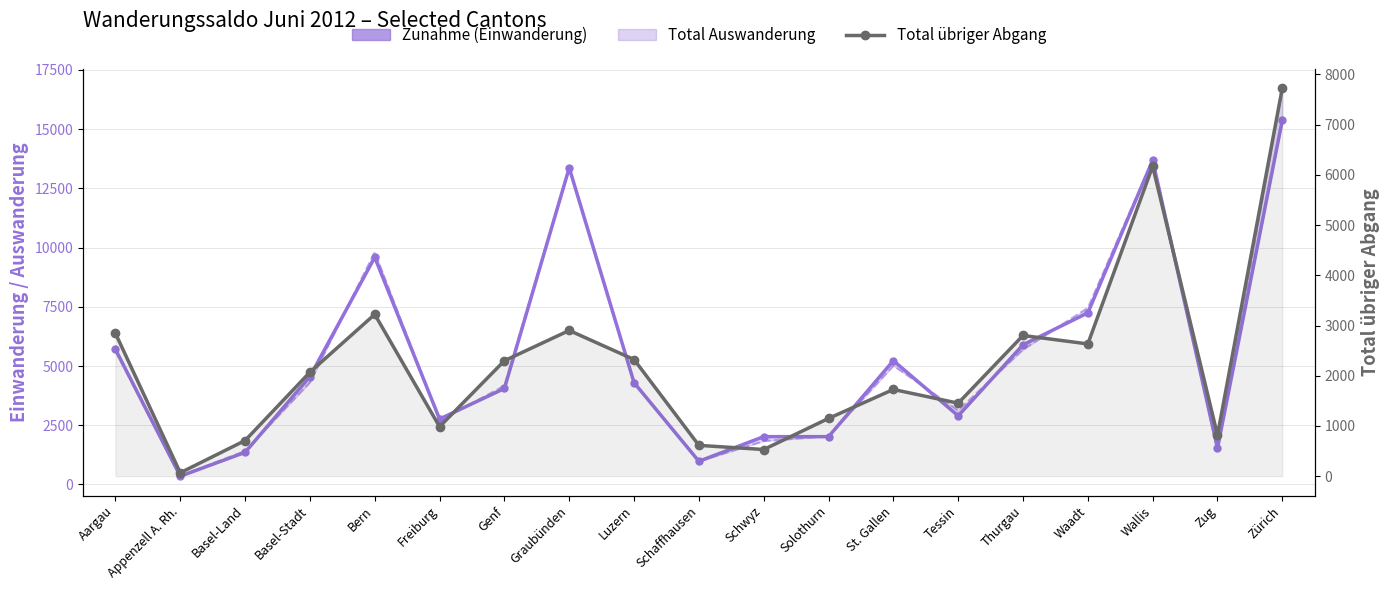

Which series has the widest spread of values?

Total Auswanderung